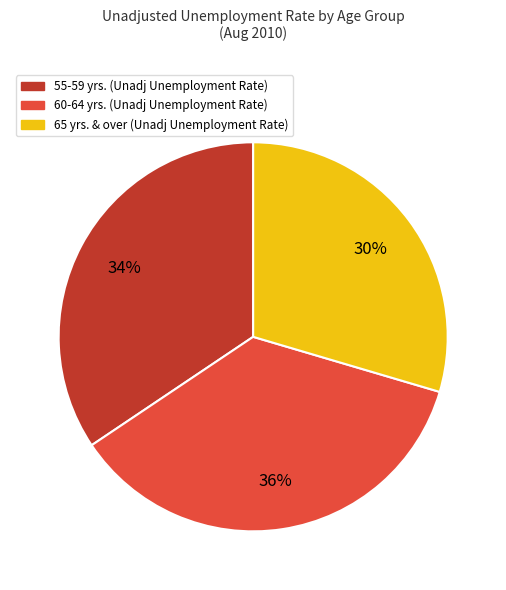

To the nearest percent, what is the difference between the largest and smallest slice percentages?

6%